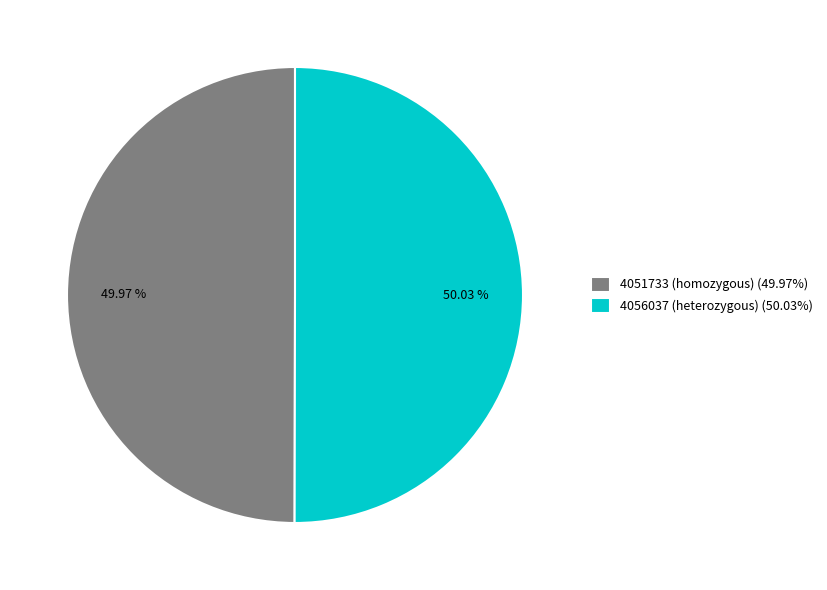

True or false: 4051733 (homozygous) accounts for 50% of the total.

True